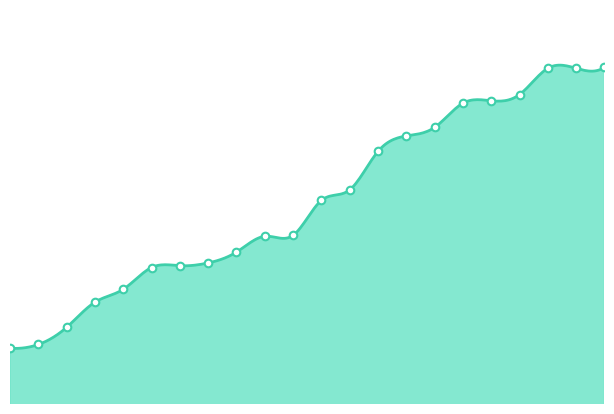

Which has a higher value, 12 or 10?

12